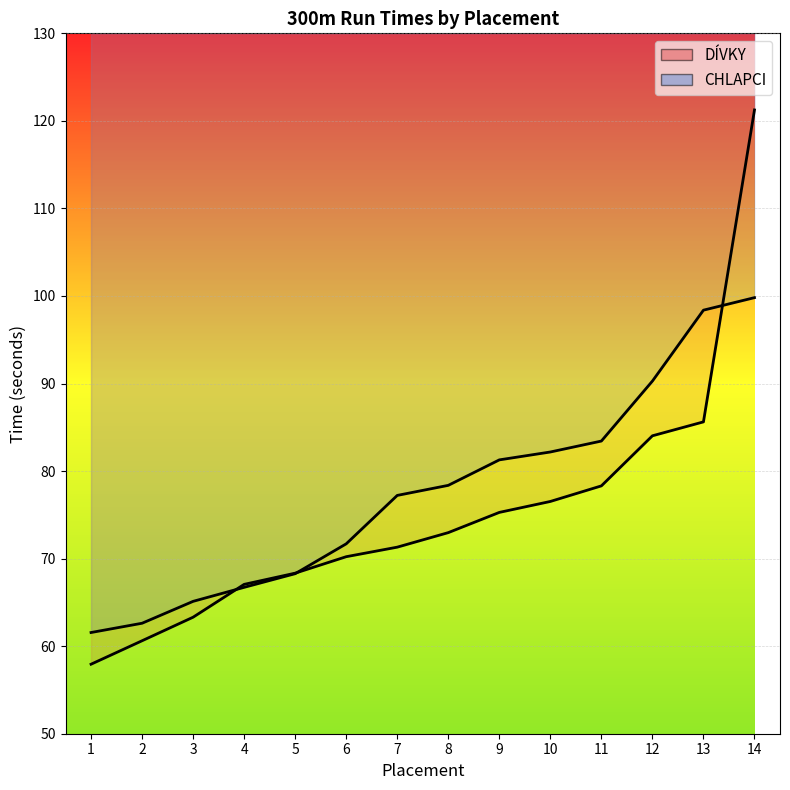

What is the sum of all CHLAPCI values?

1086.9